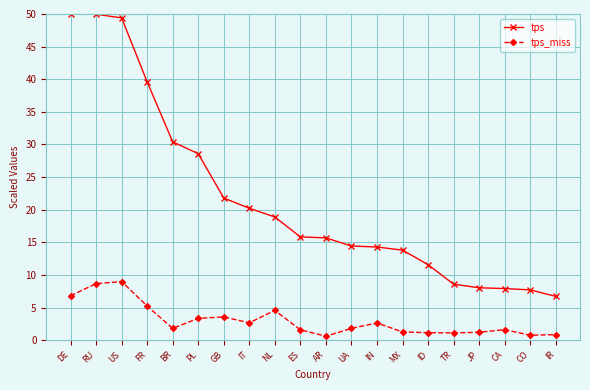

What is the maximum value shown in the chart?

50.0